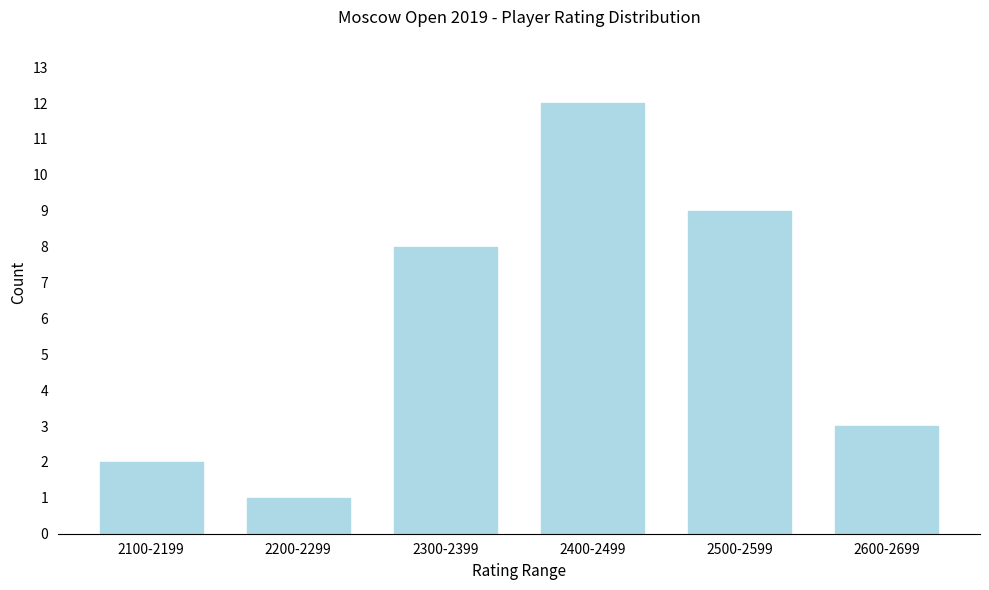

Reading right to left, what are all the values shown in this chart?

2600-2699=3	2500-2599=9	2400-2499=12	2300-2399=8	2200-2299=1	2100-2199=2